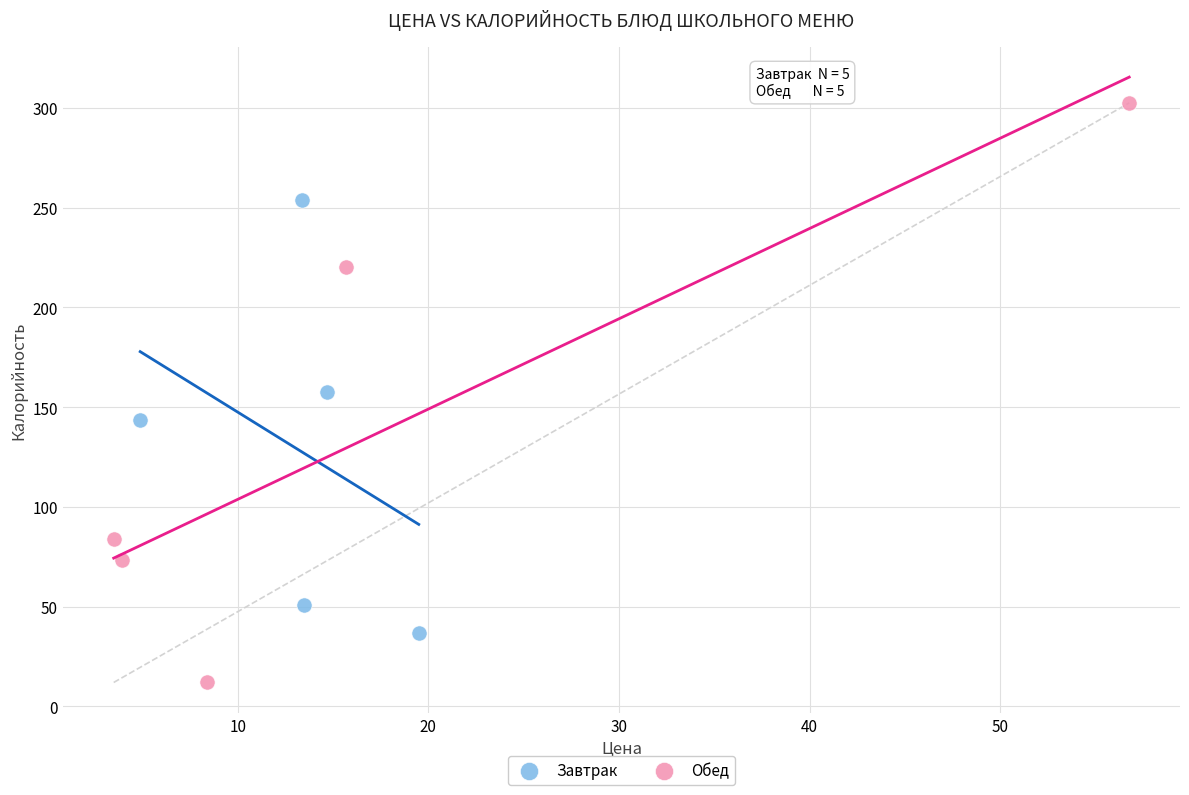

Which series has the largest Y range (max minus min)?

Обед